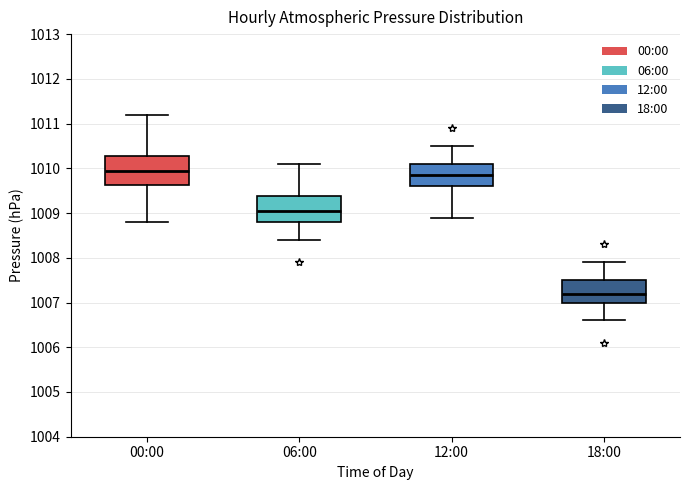

Which box's median line is the lowest?

18:00